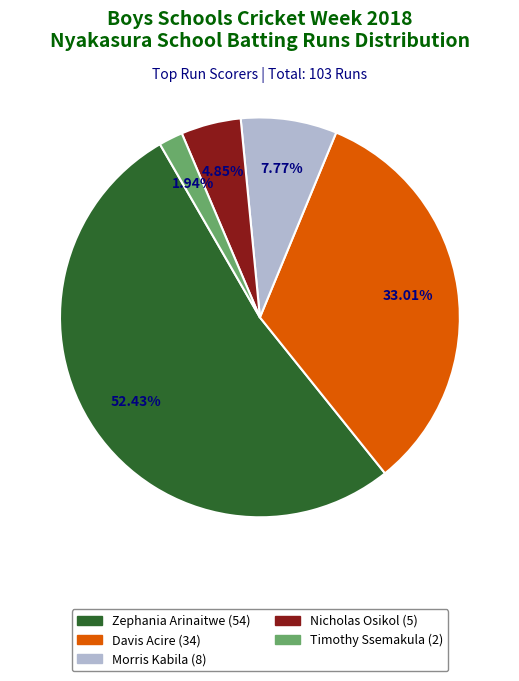

Between Zephania Arinaitwe and Morris Kabila, which is larger?

Zephania Arinaitwe